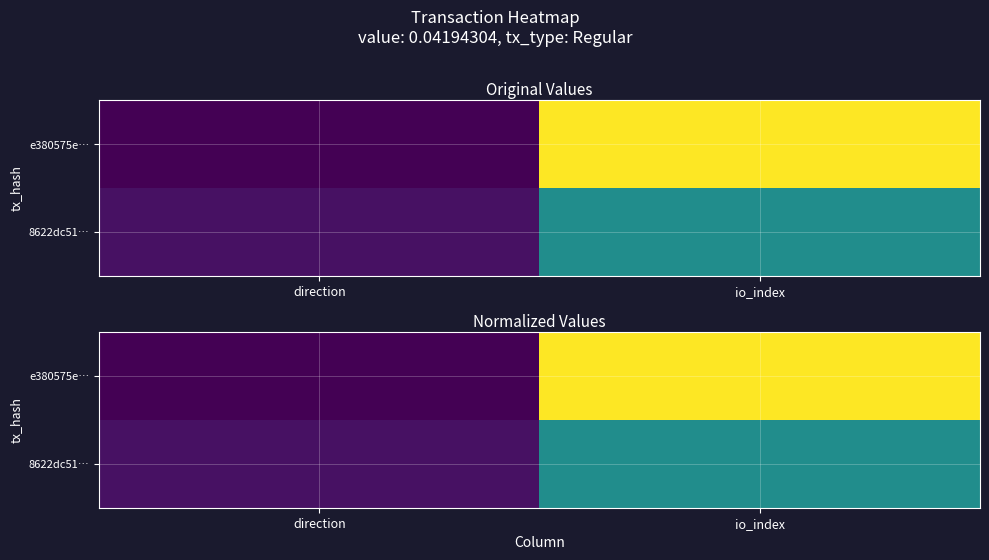

Is the value of e380575e… at io_index greater than the value of 8622dc51… at io_index?

Yes